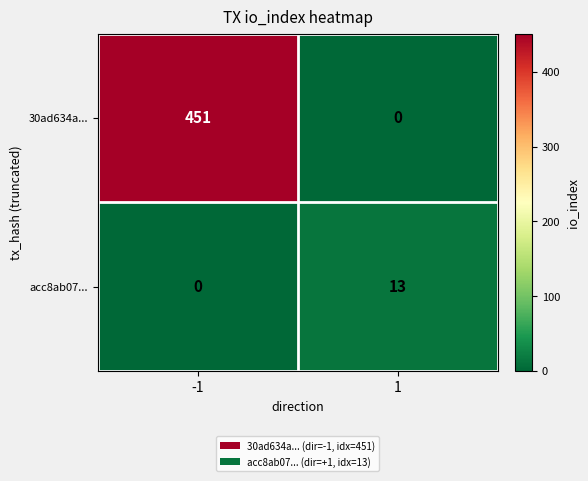

What is the highest value of the 30ad634a... series?

451